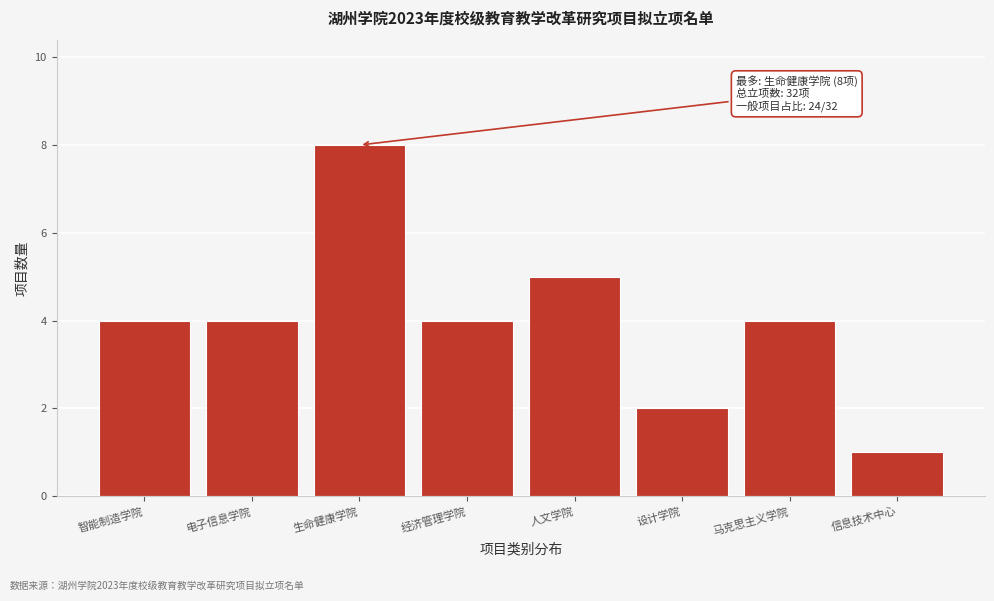

Reading left to right, extract all data points from this chart.

智能制造学院=4	电子信息学院=4	生命健康学院=8	经济管理学院=4	人文学院=5	设计学院=2	马克思主义学院=4	信息技术中心=1